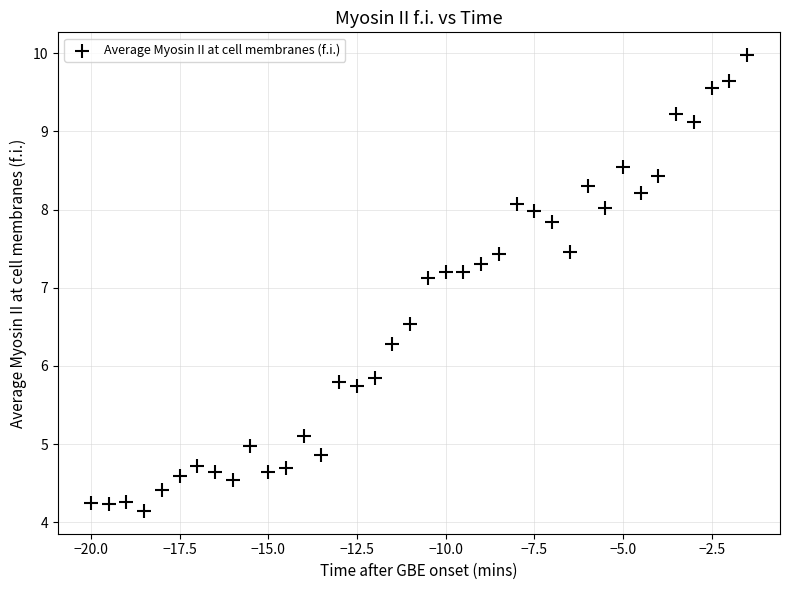

What Y value in the scatter plot is closest to 7?

7.1